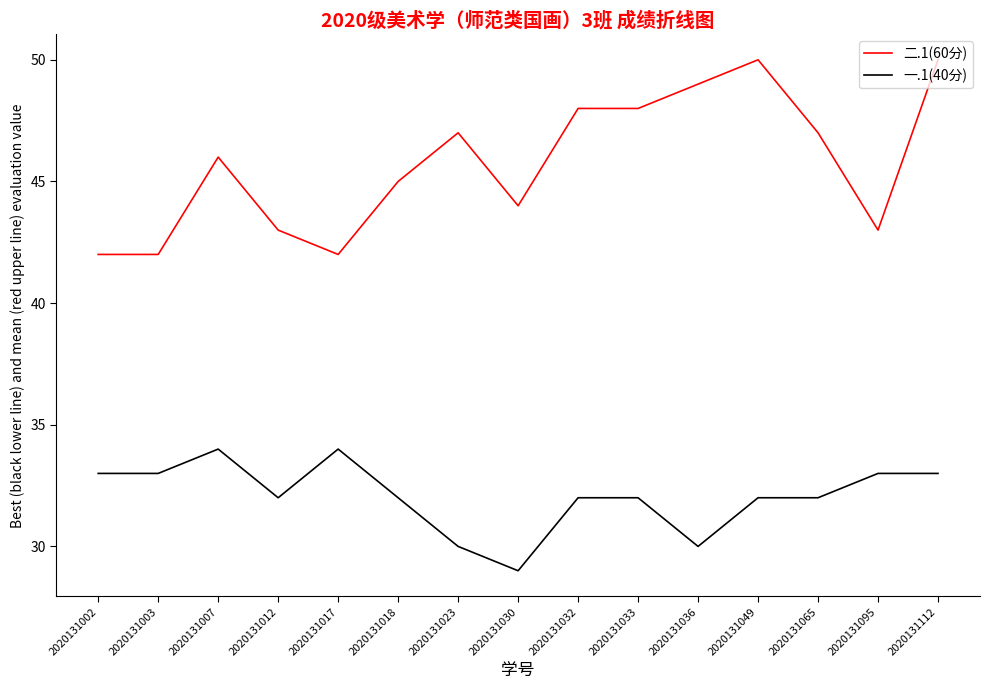

What is the difference between the highest and lowest values at 2020131018?

13